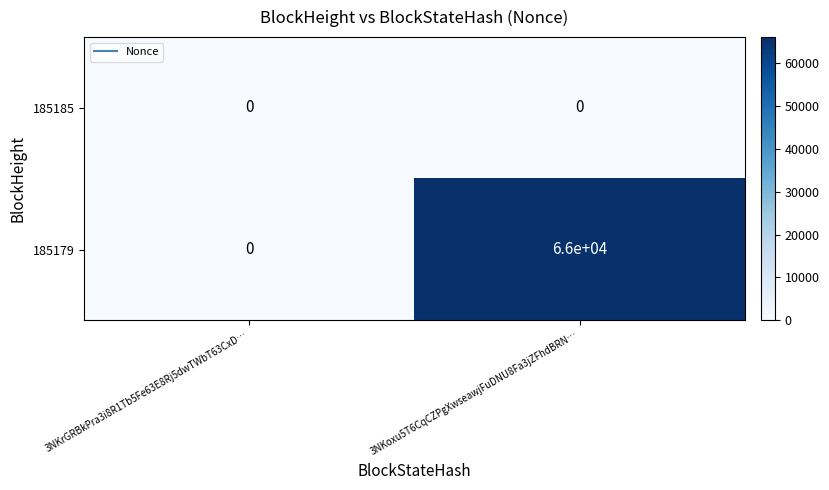

At which category is the sum across all series the highest?

3NKoxu5T6CqCZPgXwseawjFuDNU8Fa3jZFhdBRN…